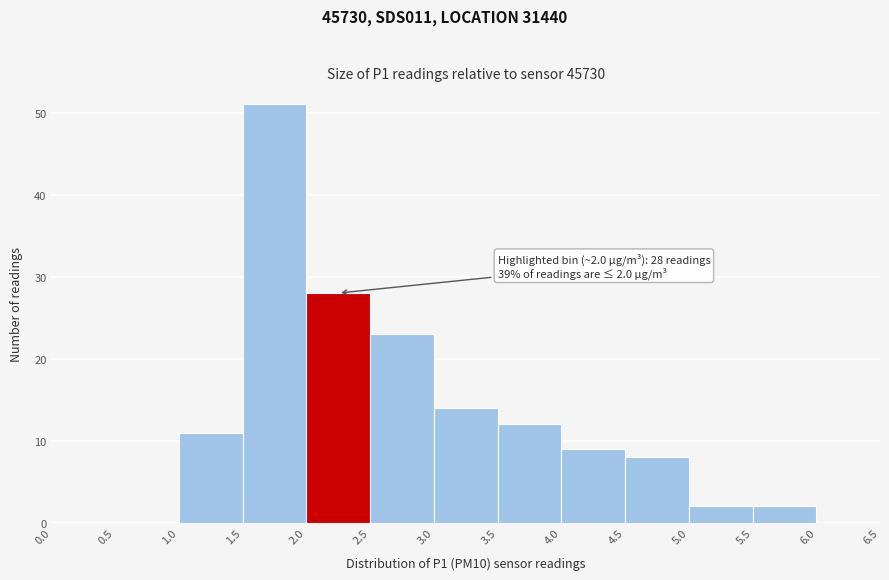

Over which range of the x-axis is the bar tallest?

1.5 to 2.0